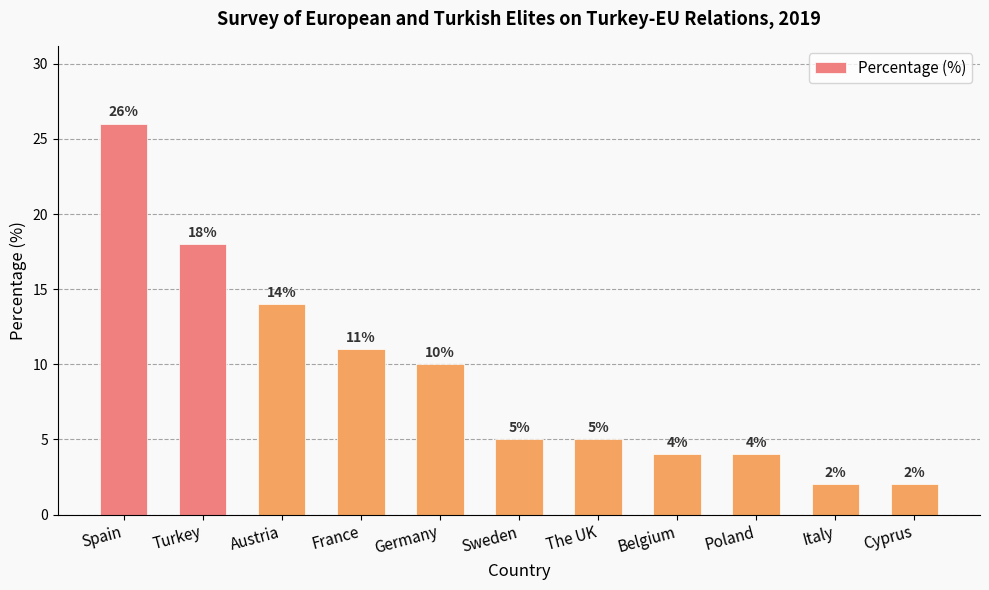

What is the label of the 11th bar from the left?

Cyprus